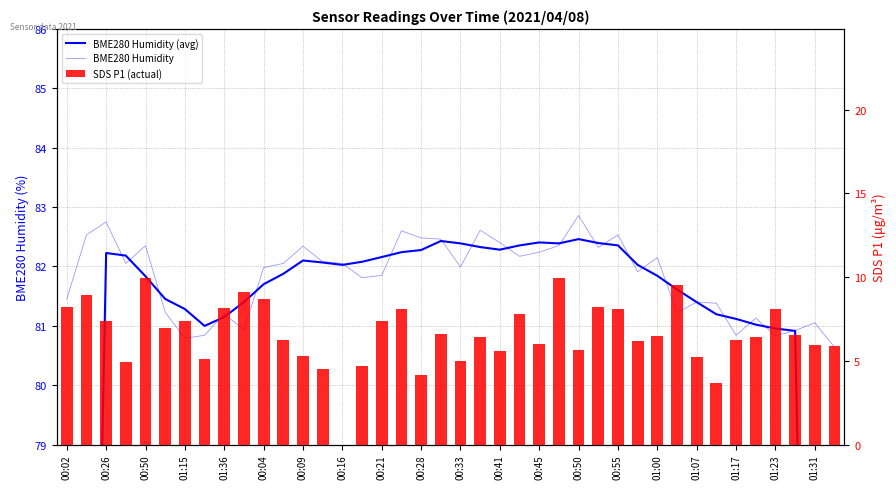

How many positive values does the SDS P1 (actual) series have?

39